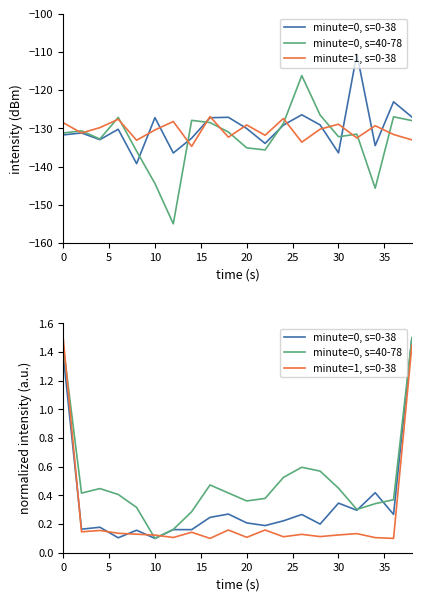

How many lines are shown in the chart?

3